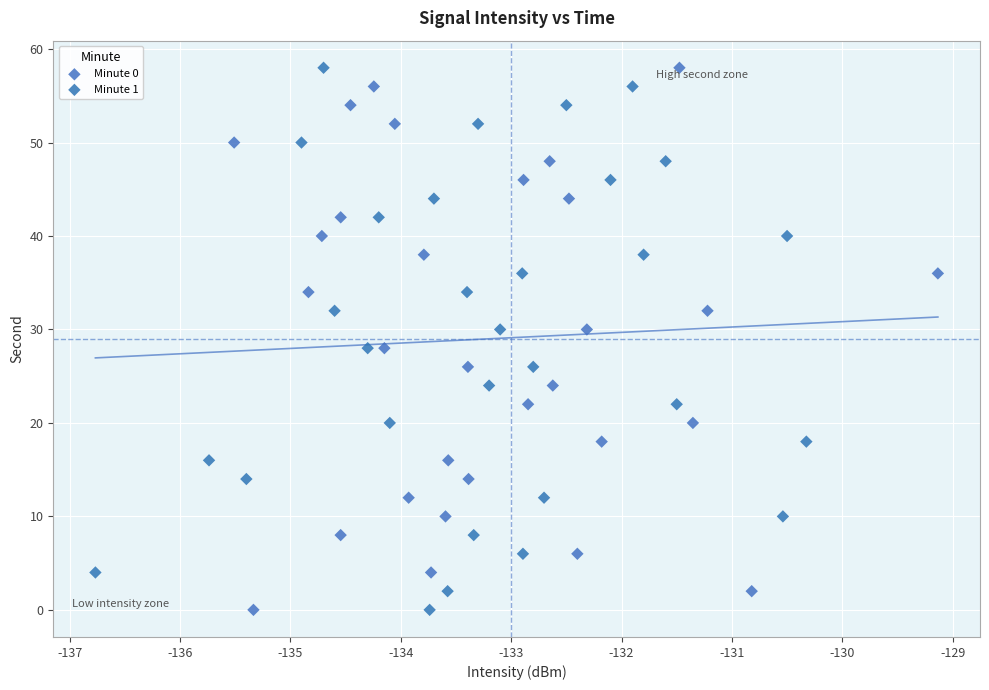

What are all the series names shown in the legend?

Minute 0, Minute 1